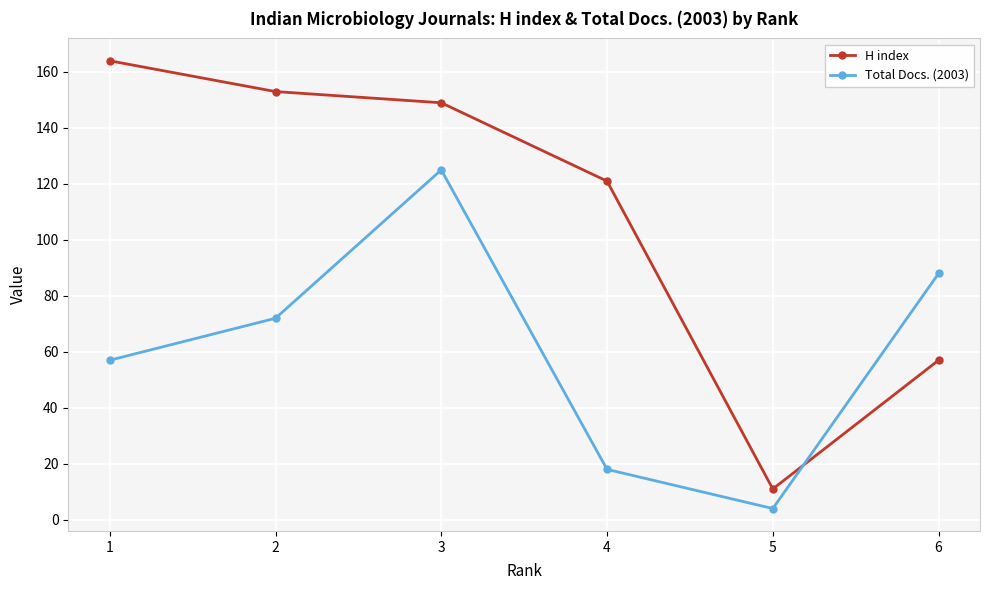

How many data points in H index are less than 149?

3